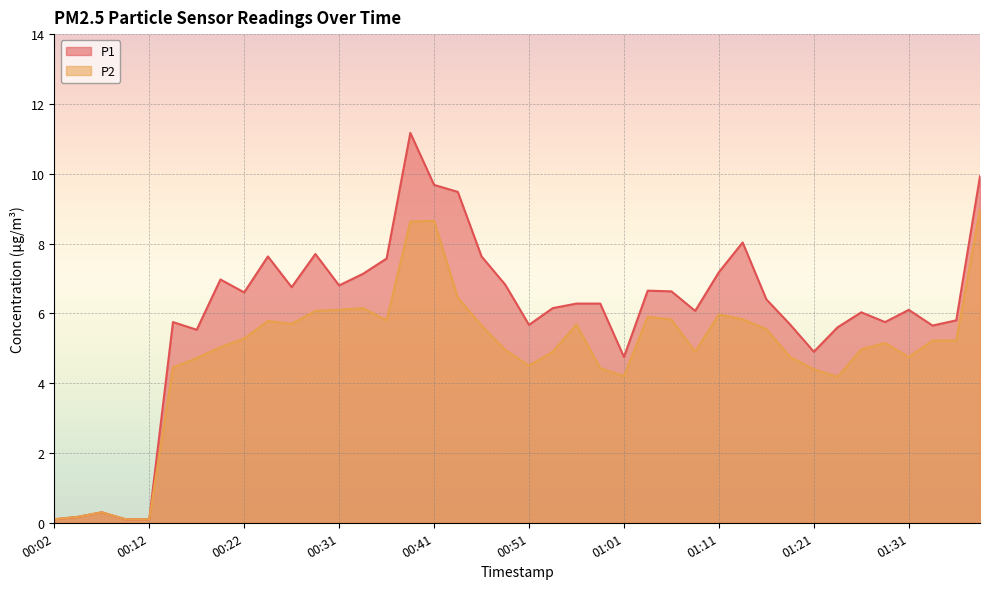

Is the value of P2 at 00:44 greater than the value of P1 at 00:12?

Yes